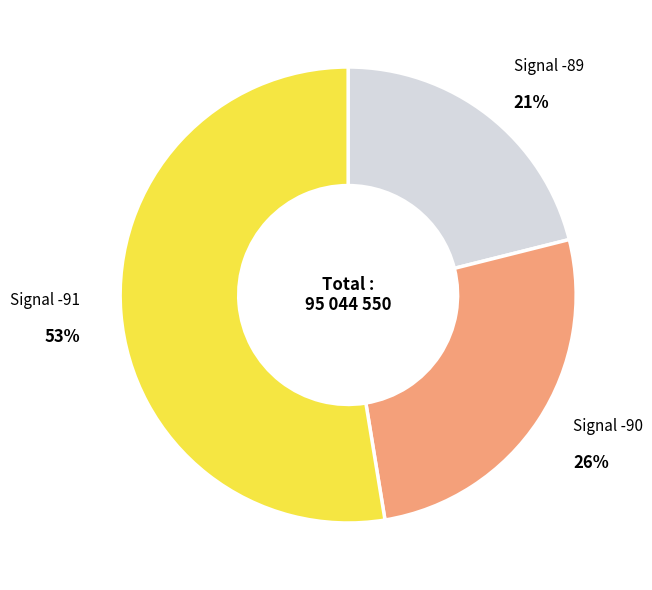

Is there a majority slice in this chart?

Yes